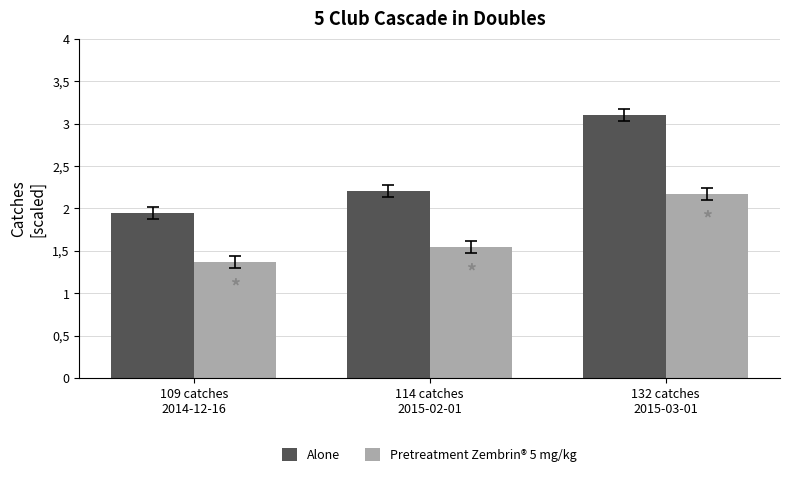

Does the chart contain any negative values?

No